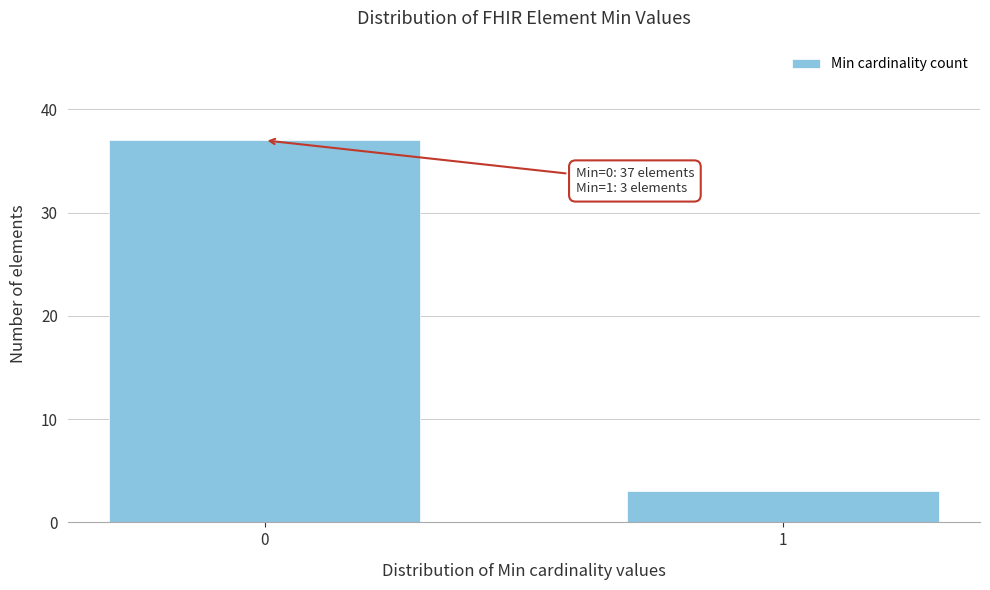

Reading right to left, what are all the values shown in this chart?

1=3	0=37